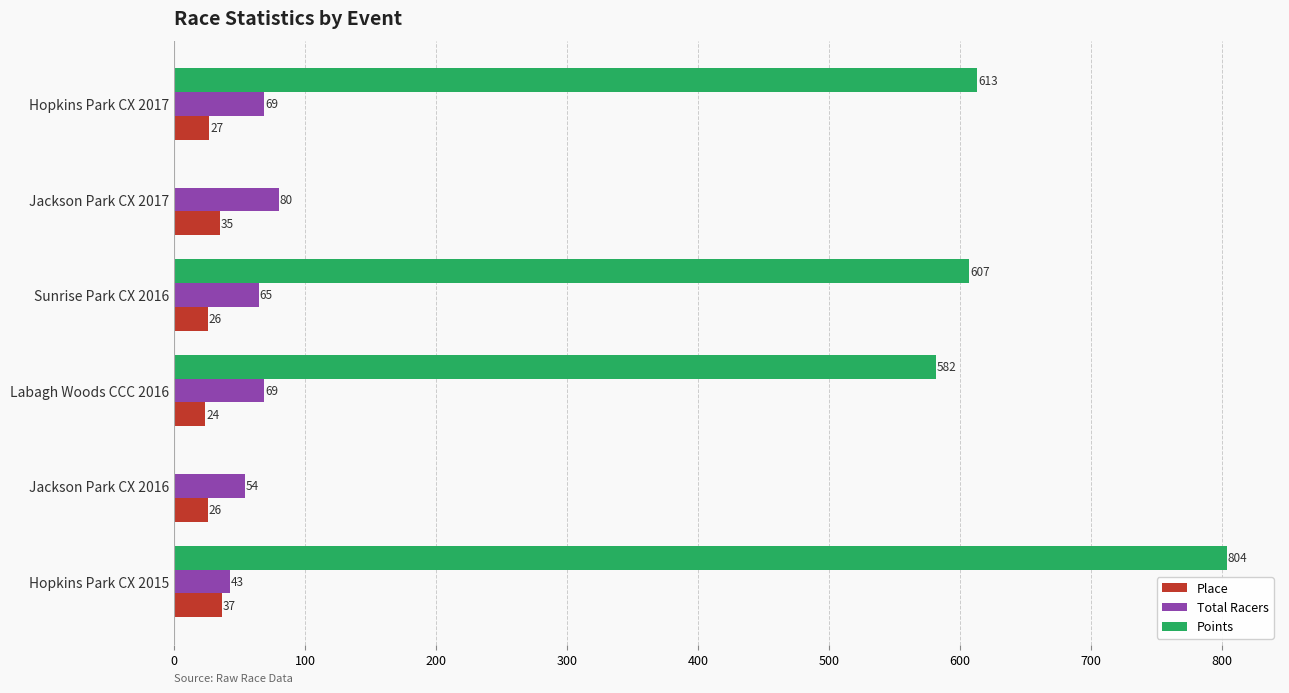

What is the approximate value of Points at Labagh Woods CCC 2016?

581.6